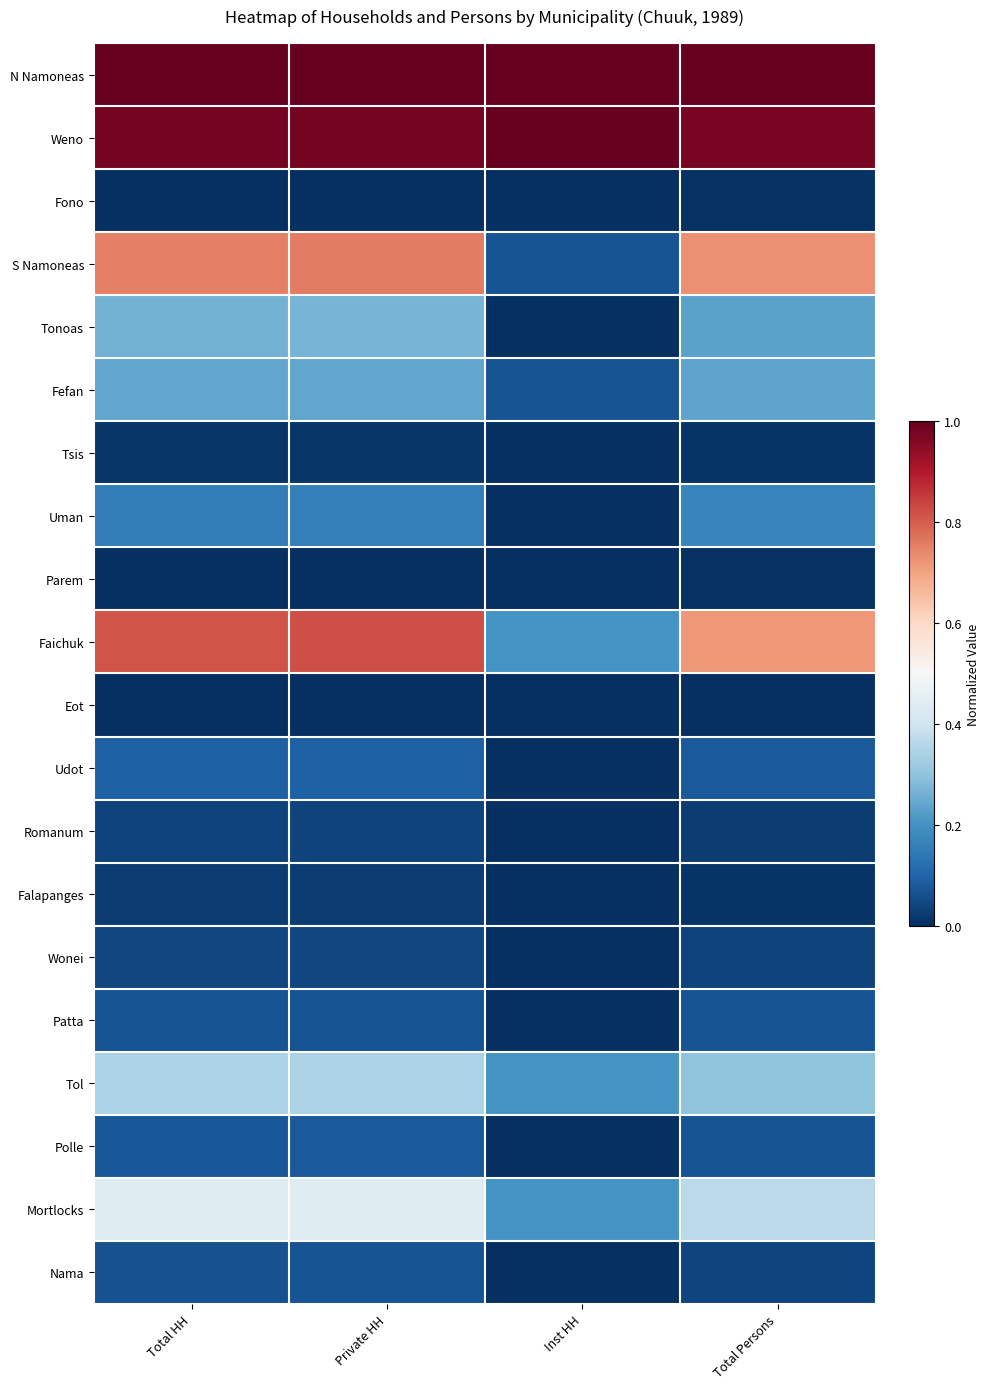

What is the total value across all series at Total HH?

5.4